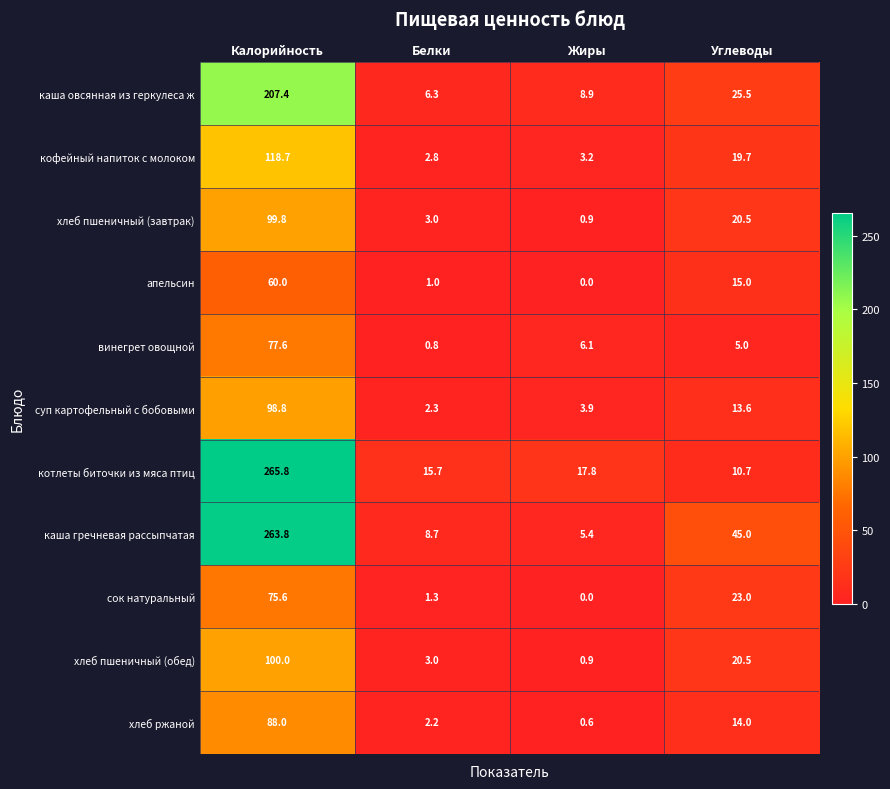

What is the difference between the highest and lowest values at Белки?

14.9